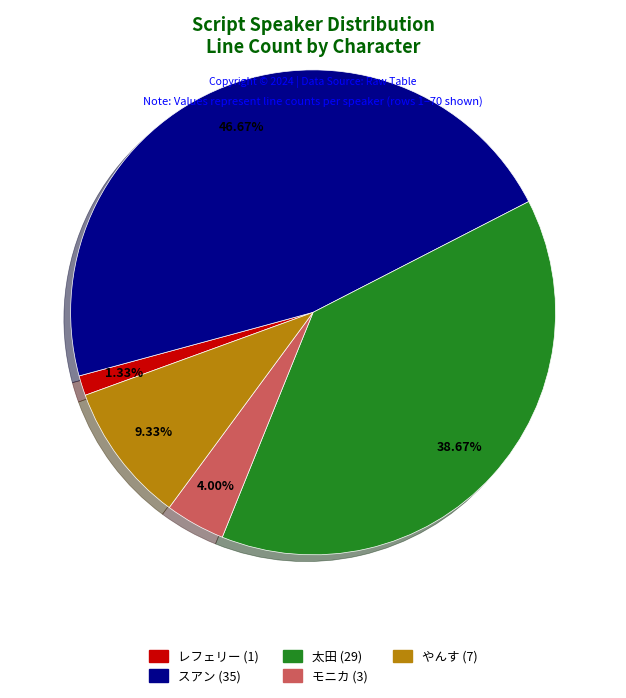

How many slices are in this pie chart?

5